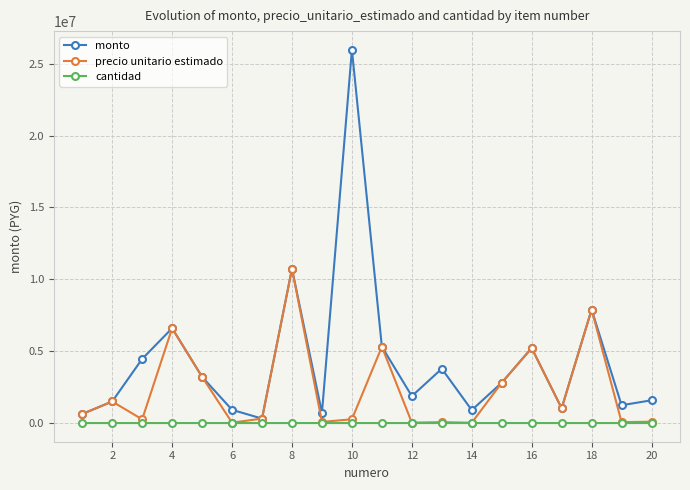

Rank the series by their average value, from lowest to highest.

cantidad, precio unitario estimado, monto